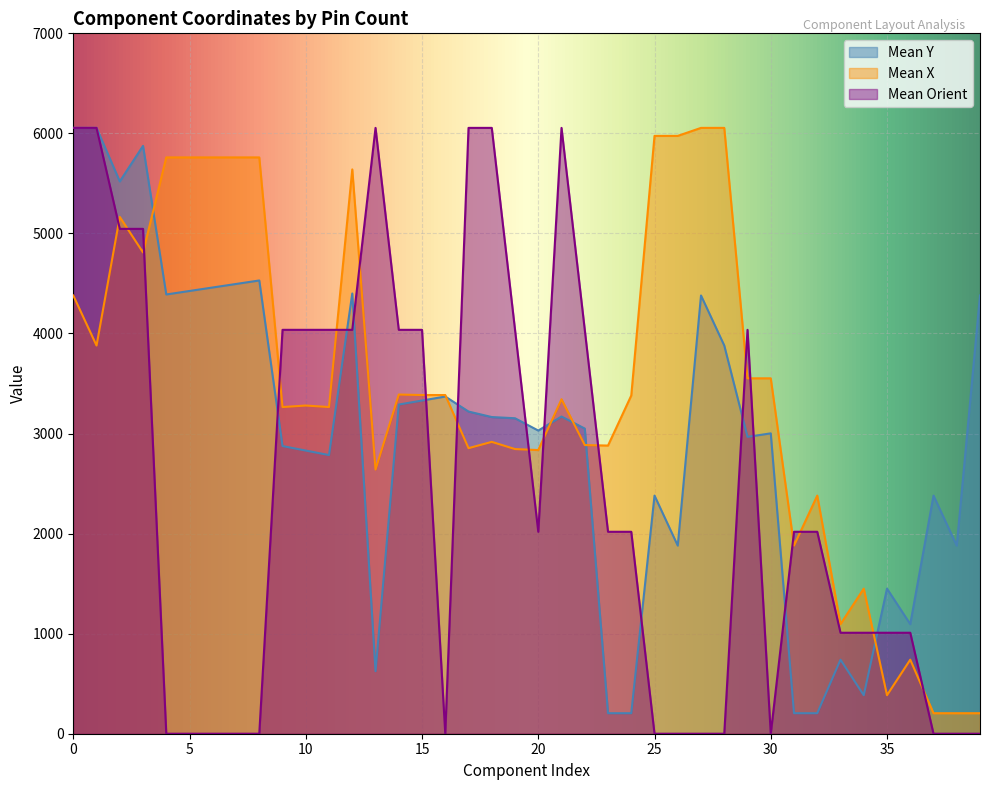

What is the difference between the highest and lowest values at 2?

1675.0